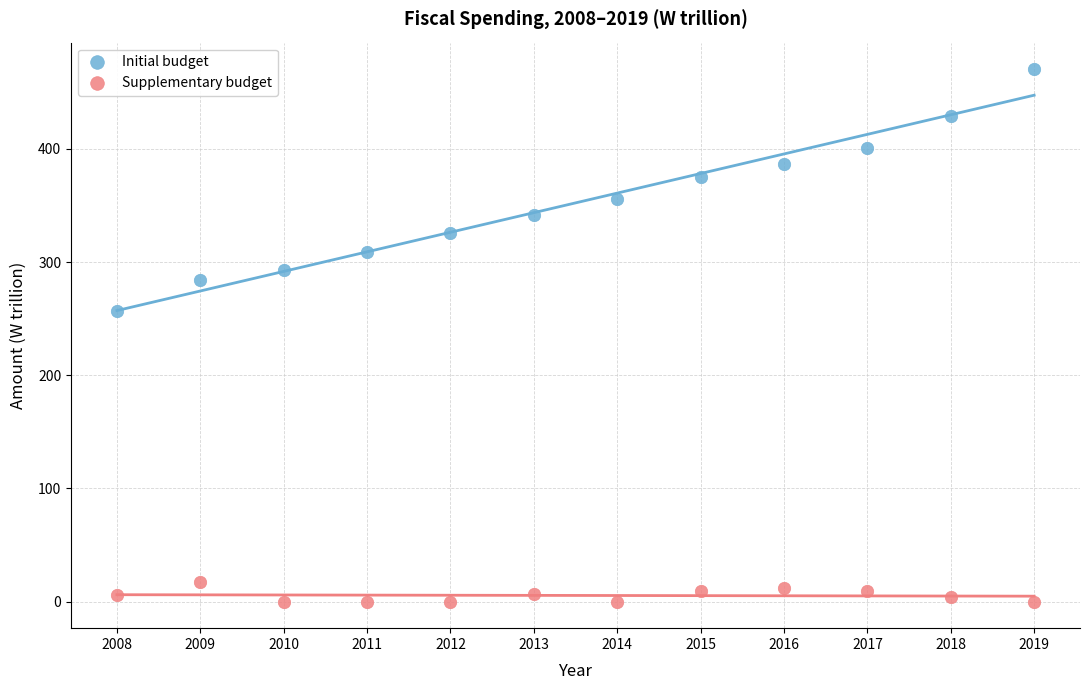

Which series has the largest Y range (max minus min)?

Initial budget